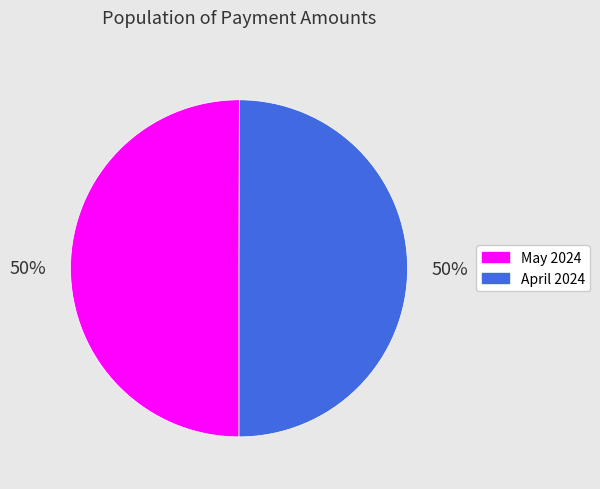

Approximately how many times larger is the value at May 2024 compared to April 2024?

1.0